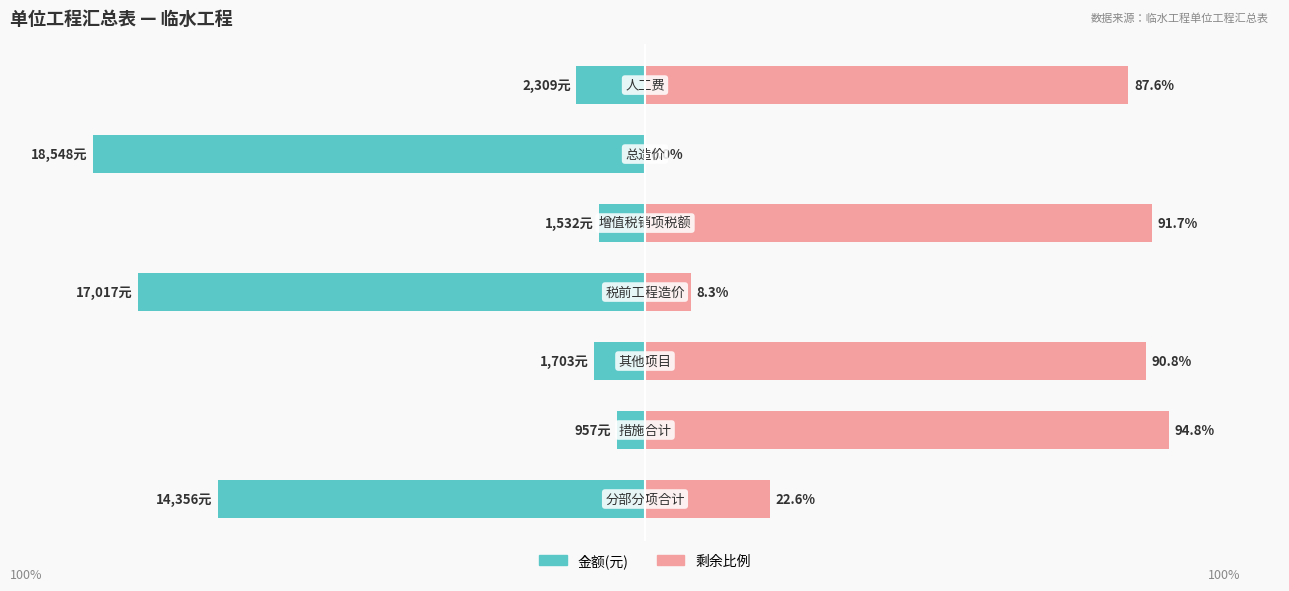

How many groups of bars are there?

7